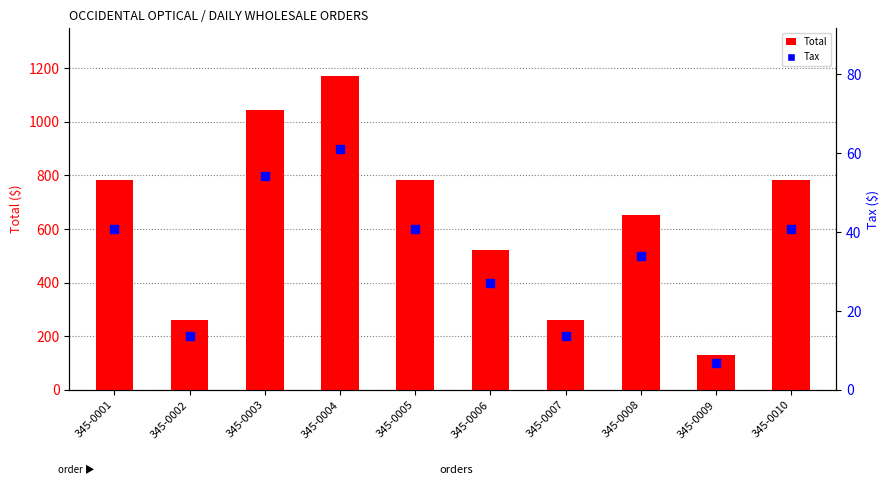

Which series contains the highest Y value?

Total